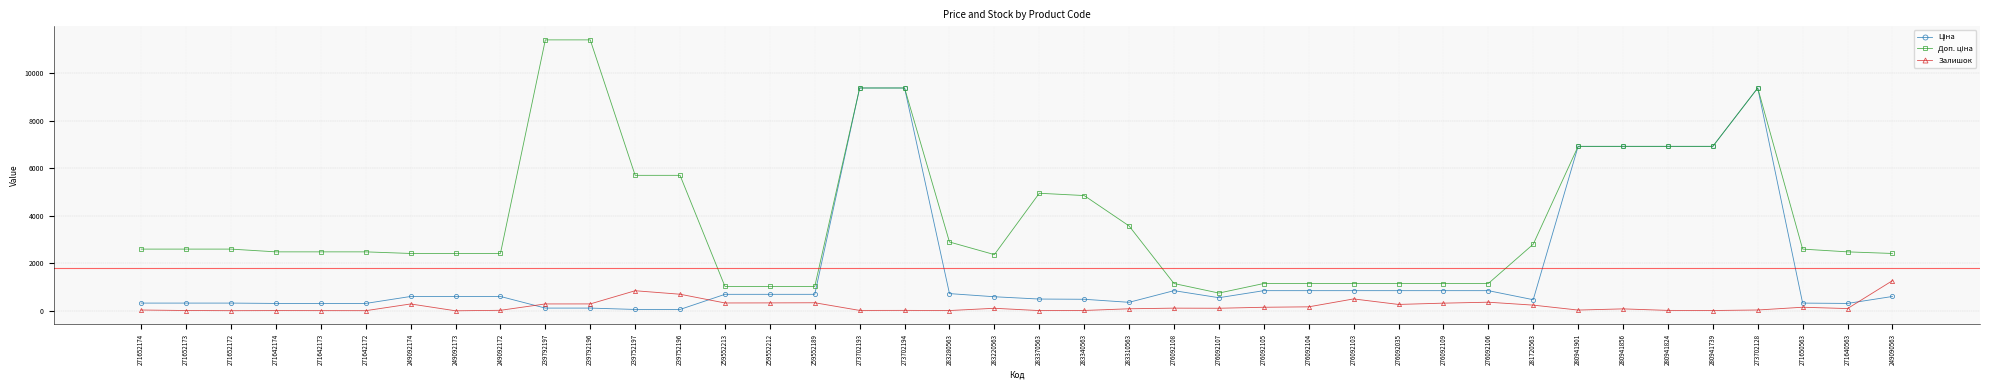

What is the maximum value shown in the chart?

11410.0